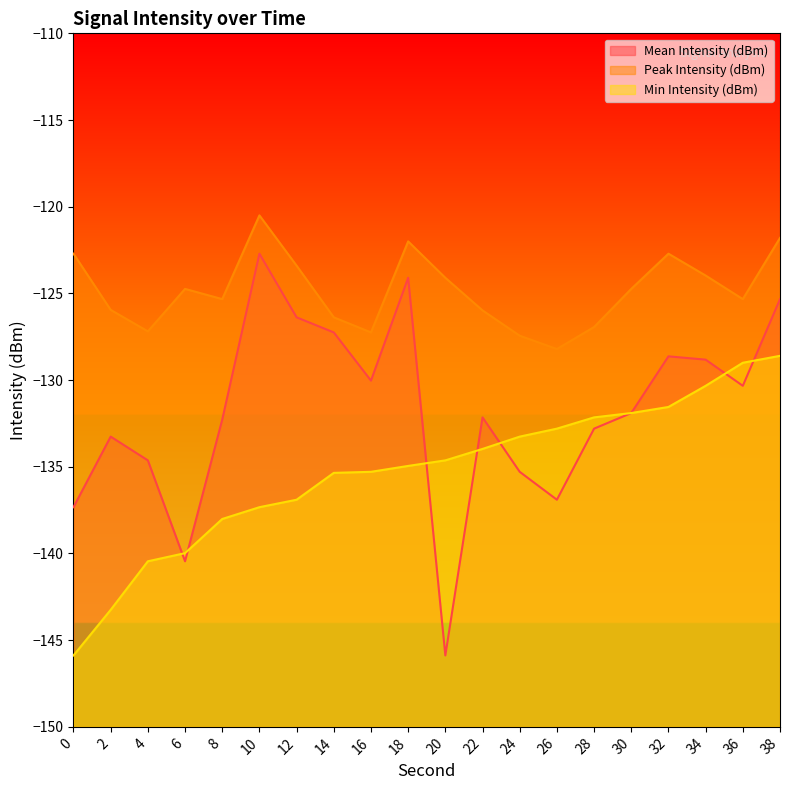

The Peak Intensity (dBm) series shows -125.3 at 8. True or false?

True